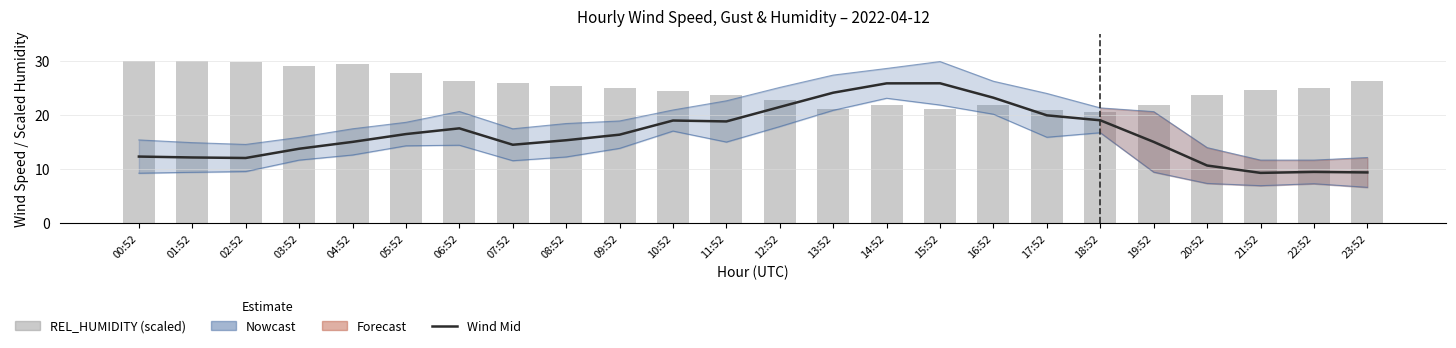

At which label does WIND_SPEED_GUST (upper) first exceed 18?

05:52